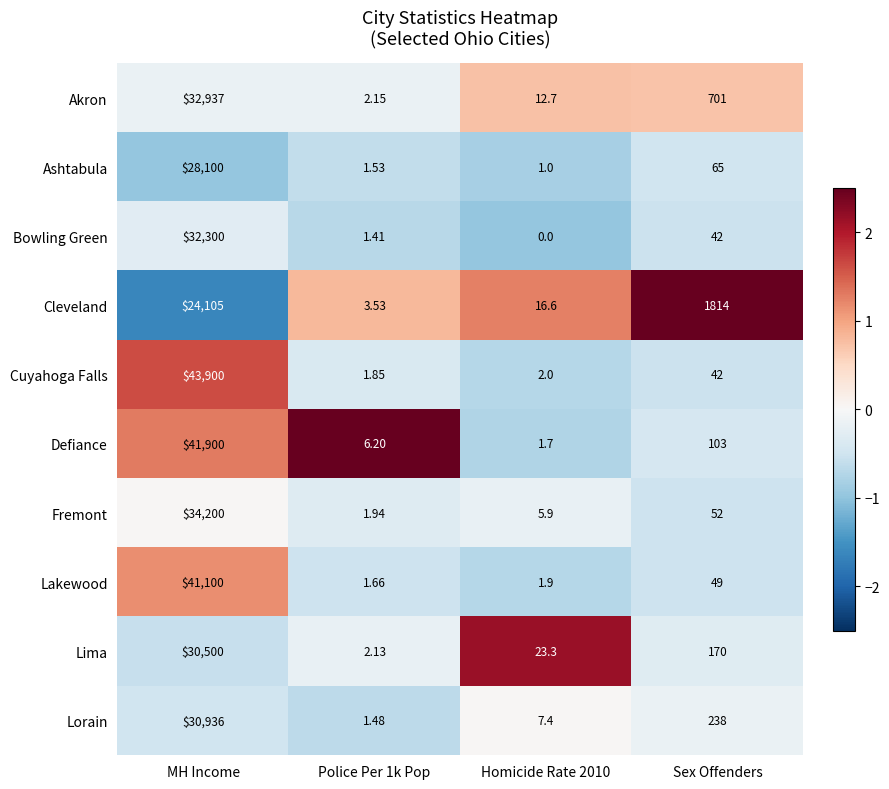

Count the number of data series in this chart.

10